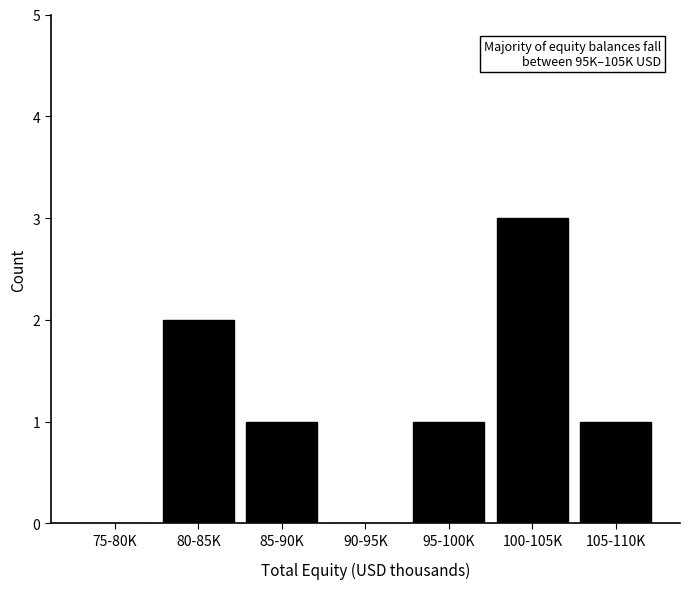

Reading right to left, what are all the values shown in this chart?

105-110K=1	100-105K=3	95-100K=1	90-95K=0	85-90K=1	80-85K=2	75-80K=0